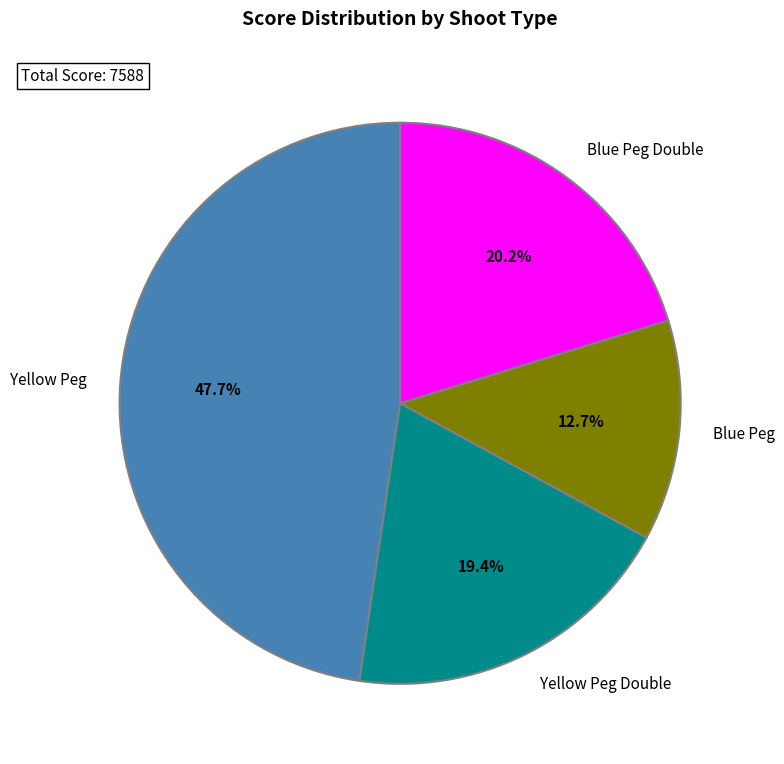

What is the ratio of the value at Yellow Peg to the value at Yellow Peg Double?

2.5